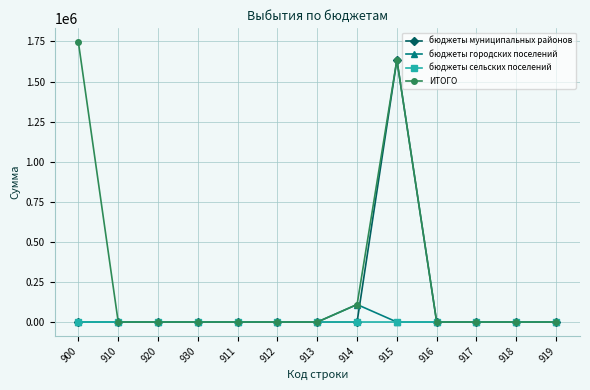

What is the greatest value displayed?

1744847.7